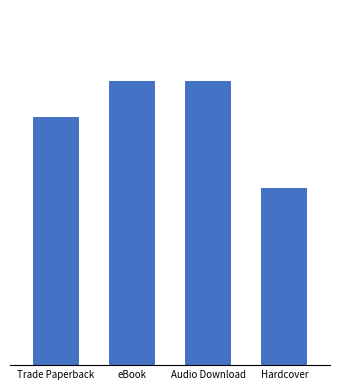

Reading left to right, transcribe all the data shown in this chart.

Trade Paperback=7	eBook=8	Audio Download=8	Hardcover=5